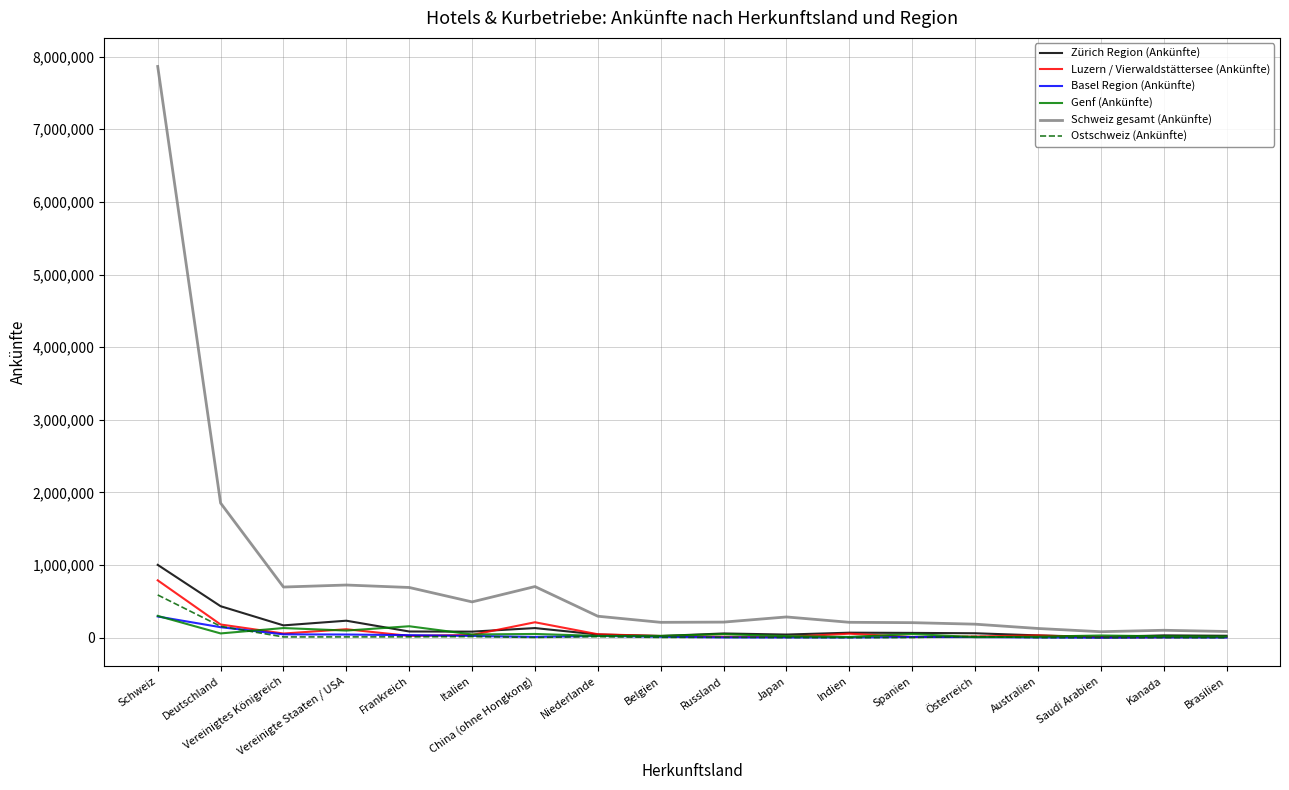

What is the sum of the Genf (Ankünfte) values at Saudi Arabien and Deutschland?

91339